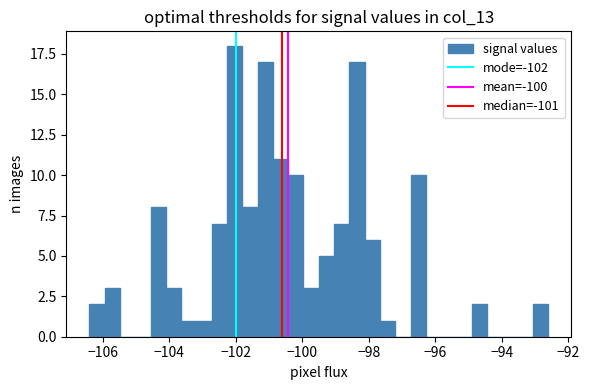

Around what value on the x-axis is the tallest bar? Give the approximate position of its centre, as read against the axis.

-102.0